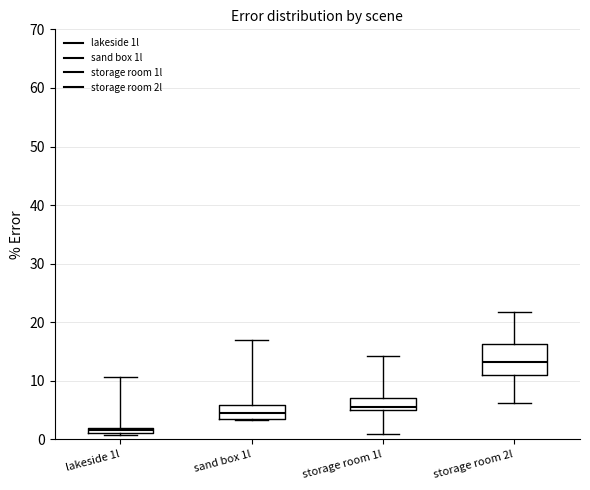

Where is the lower edge of the box for lakeside 1l on the y-axis? The values are not printed on the chart, so give them approximately, as read against the axis.

1